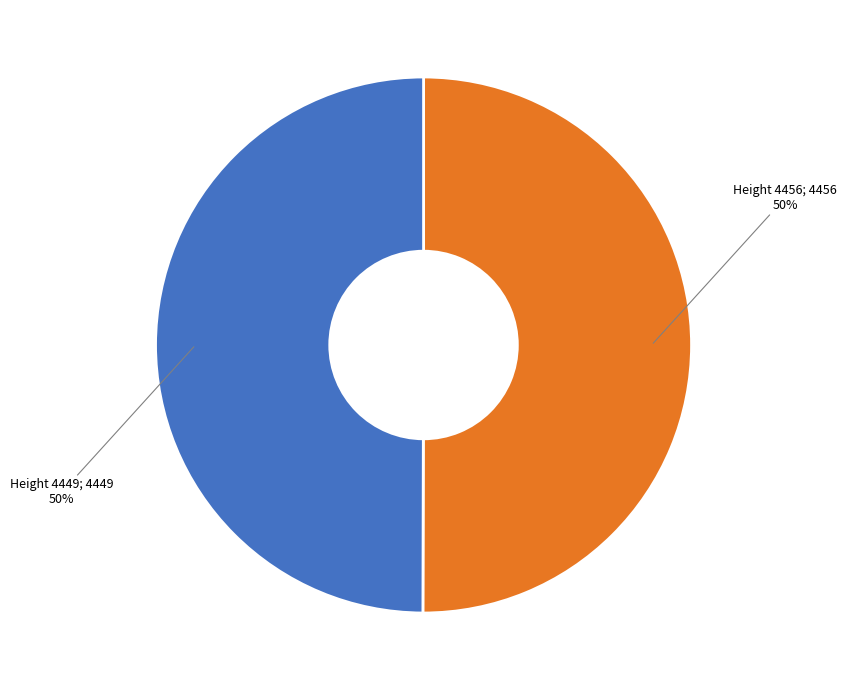

To the nearest percent, what is the average slice percentage?

50%